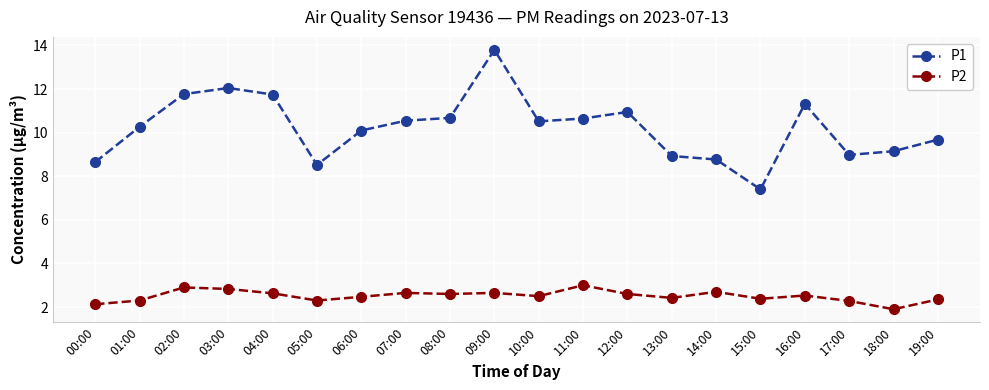

What is the average value of the P1 series?

10.2